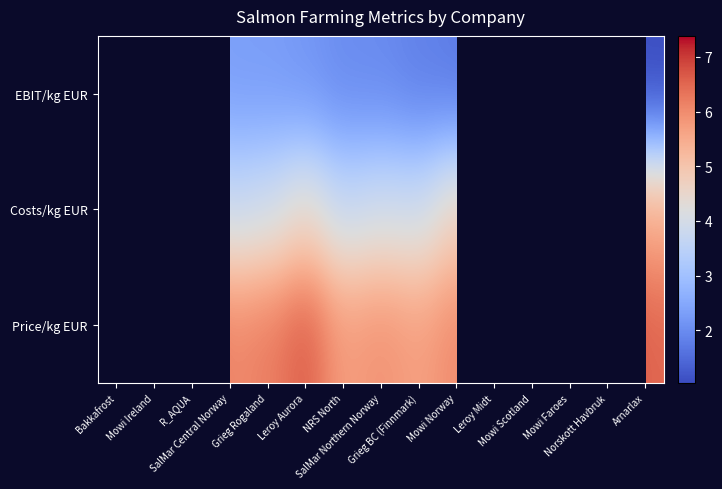

What is the total value across all series at Bakkafrost?

14.8